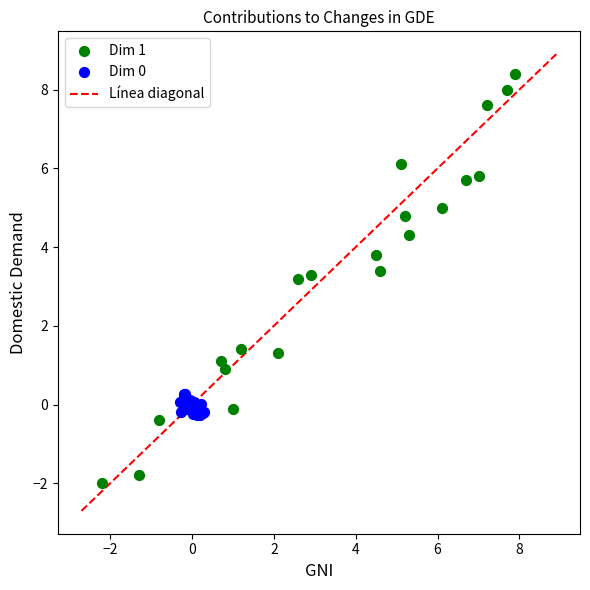

Which series contains the lowest Y value?

Dim 1